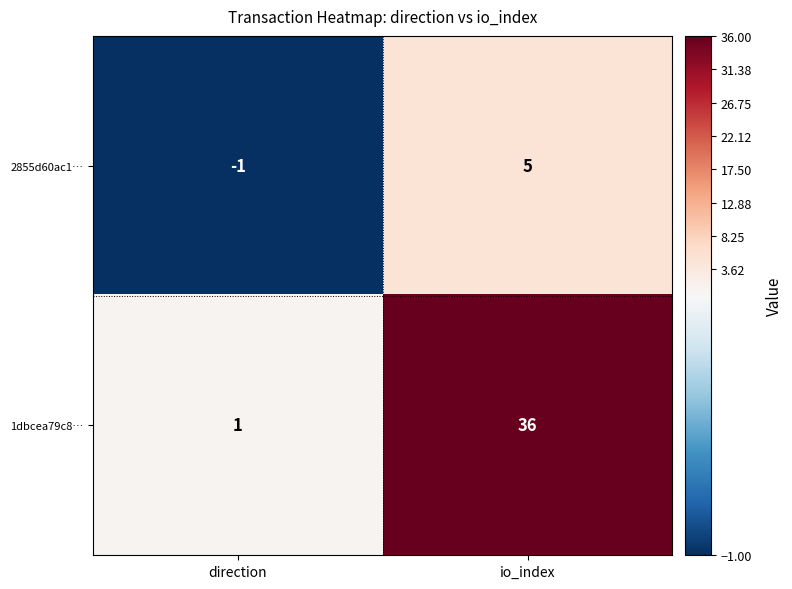

Where is 1dbcea79c8… nearest to the value 18?

direction